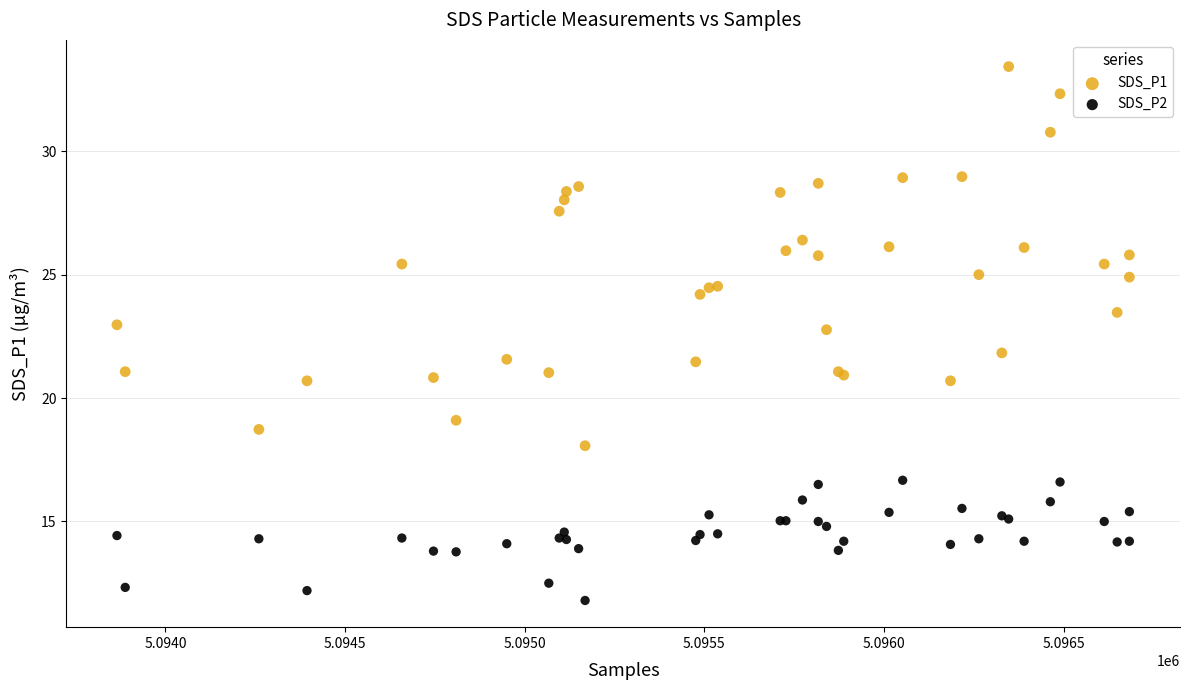

What is the X range (max minus min) for the scatter plot?

2818.0